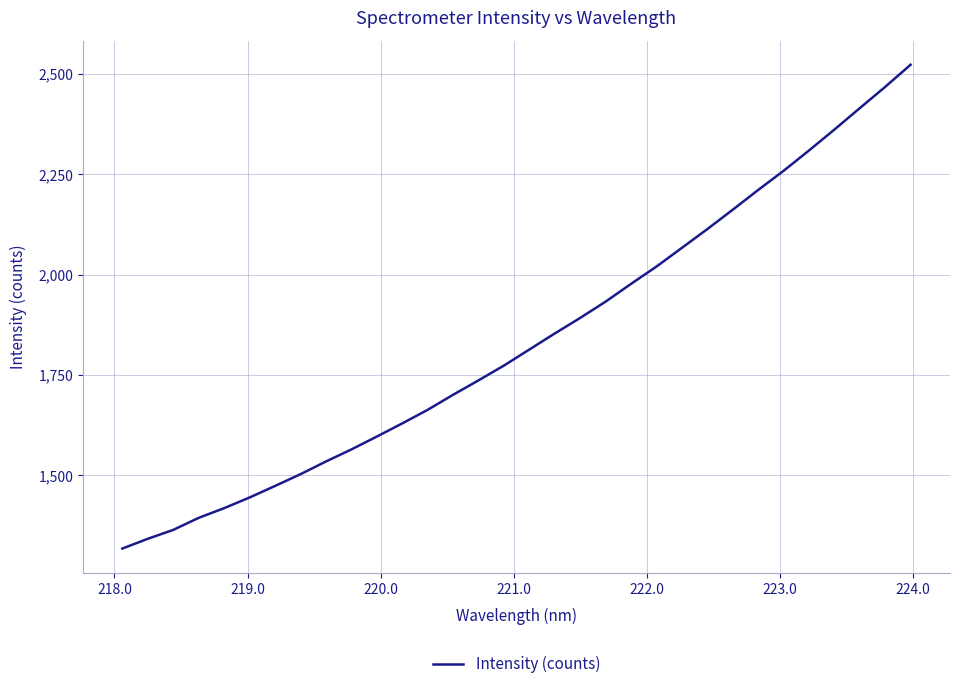

What is the difference between the maximum and minimum values?

1205.5